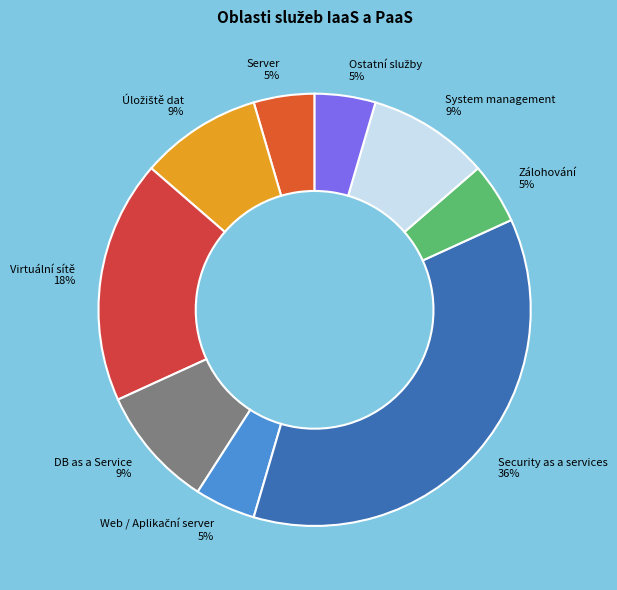

What percentage is the System management slice, to the nearest percent?

9%